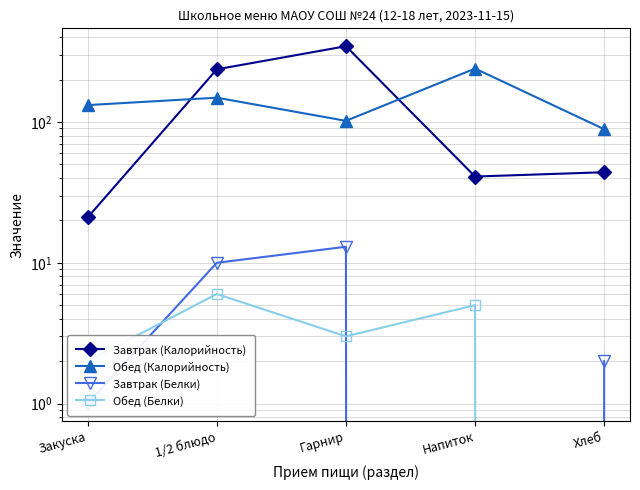

At which category does Обед (Белки) reach its first local peak?

1/2 блюдо